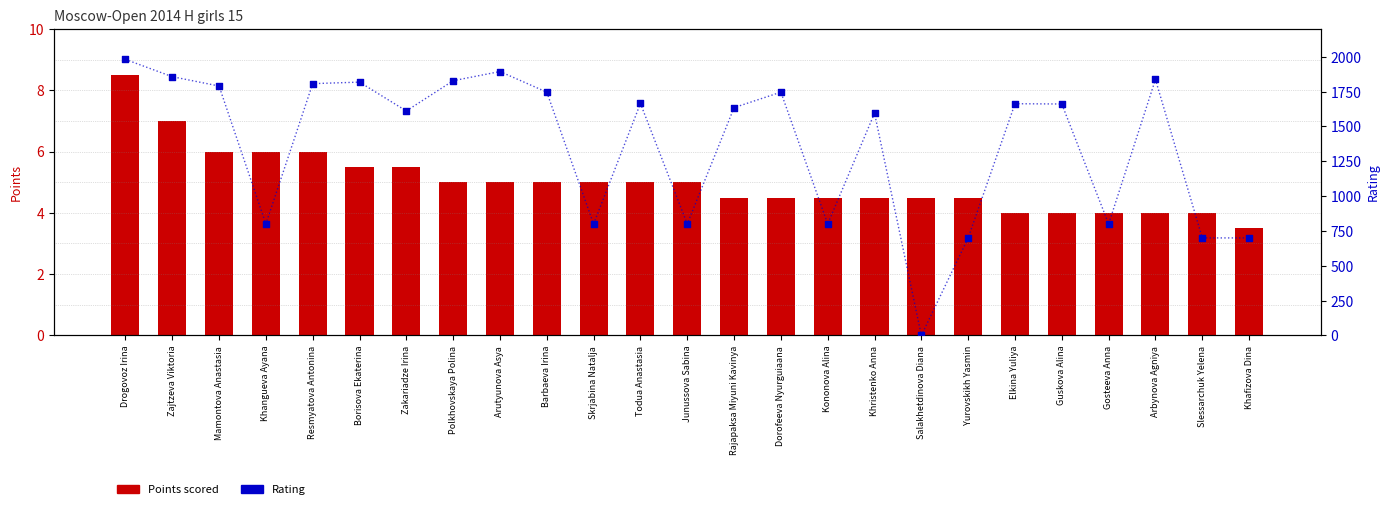

At which category is the sum across all series the highest?

Drogovoz Irina